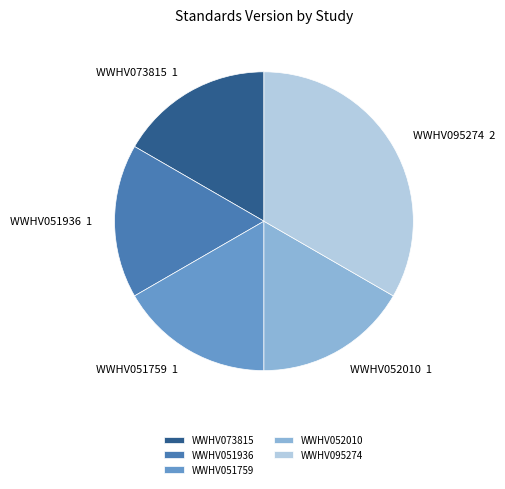

Is there any slice that represents more than half of the pie?

No